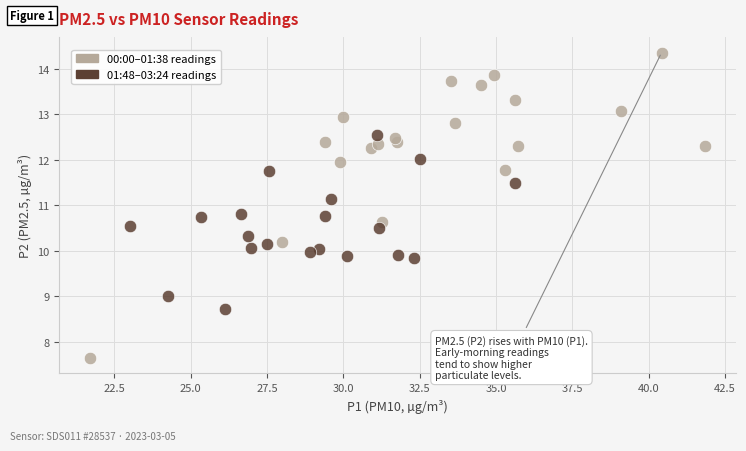

Which series contains the highest Y value?

00:00–01:38 readings